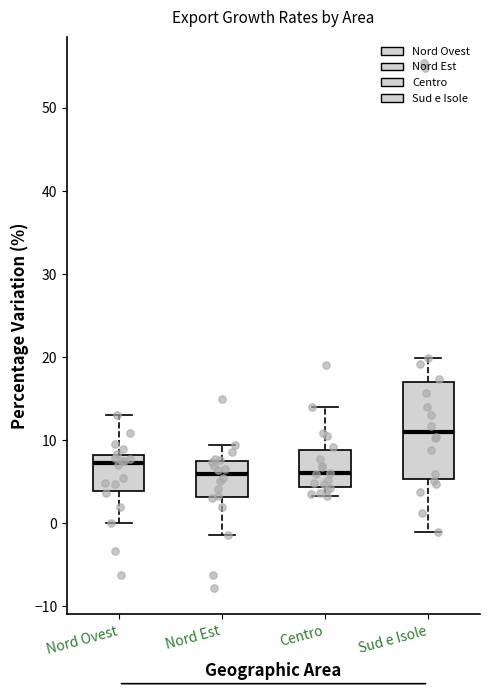

Which box is the tallest, from its lower edge to its upper edge?

Sud e Isole